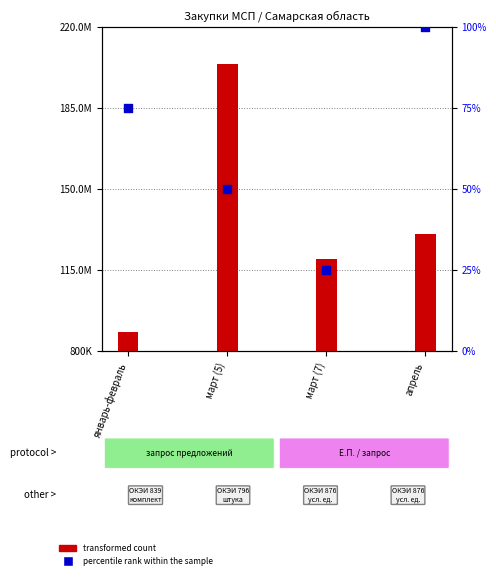

At how many categories does at least one series exceed 359206?

4